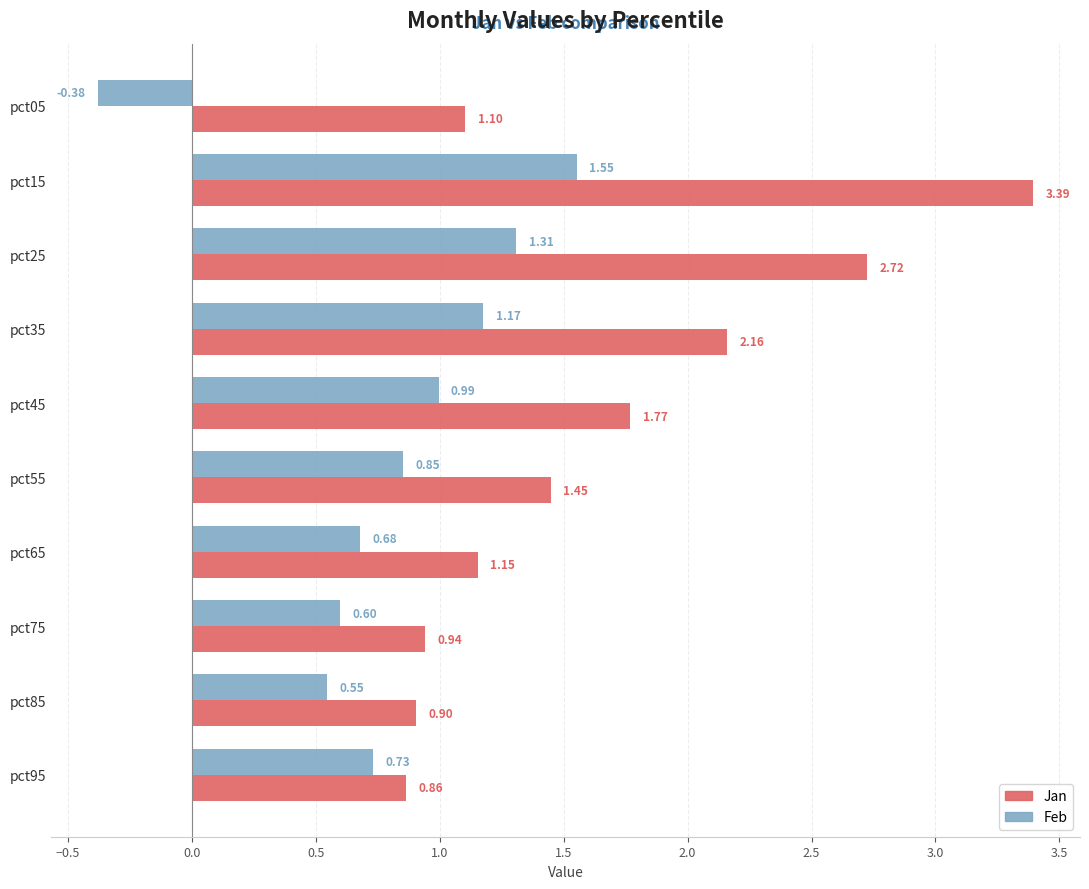

What is the difference between the maximum and minimum values in the Feb series?

1.9